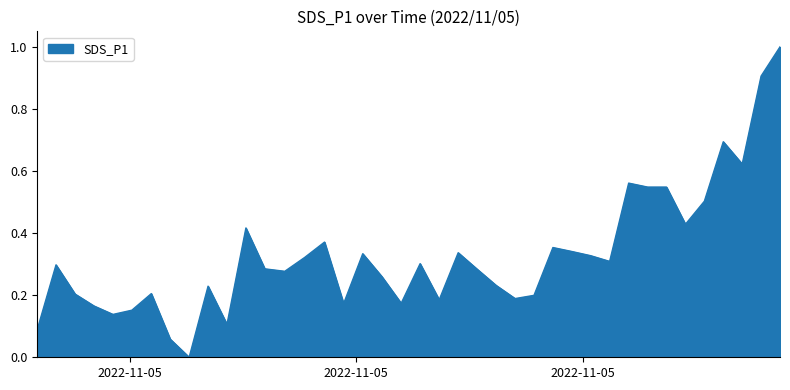

True or false: the data has more than 1 interior local peaks.

True